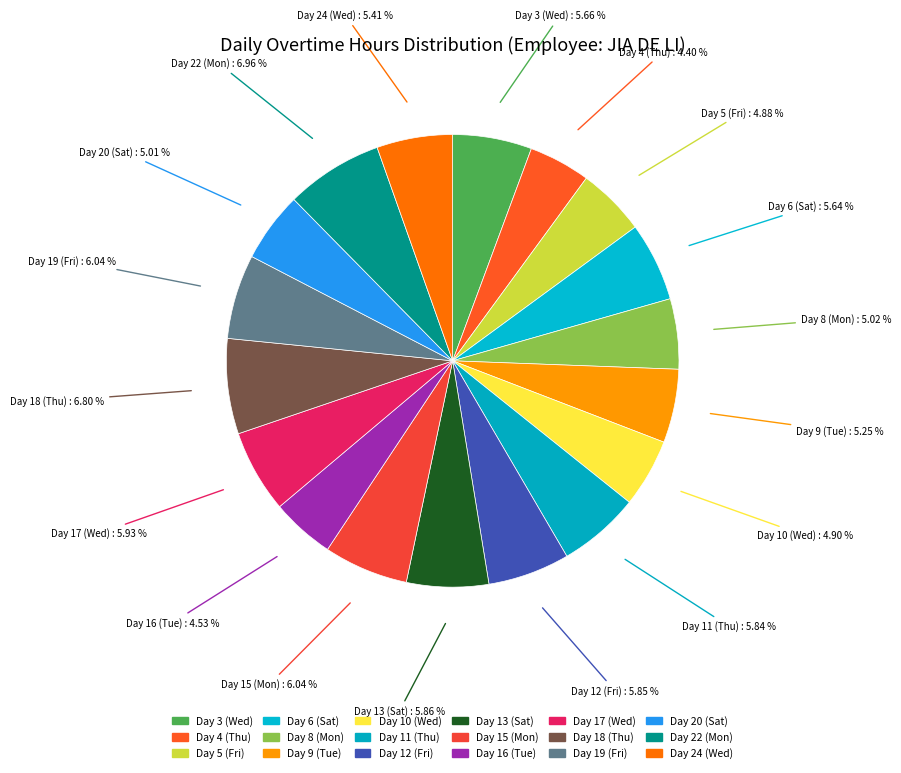

Is there a majority slice in this chart?

No